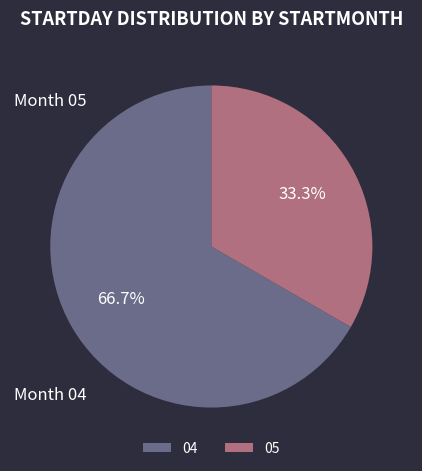

What is the largest slice in the pie chart?

04